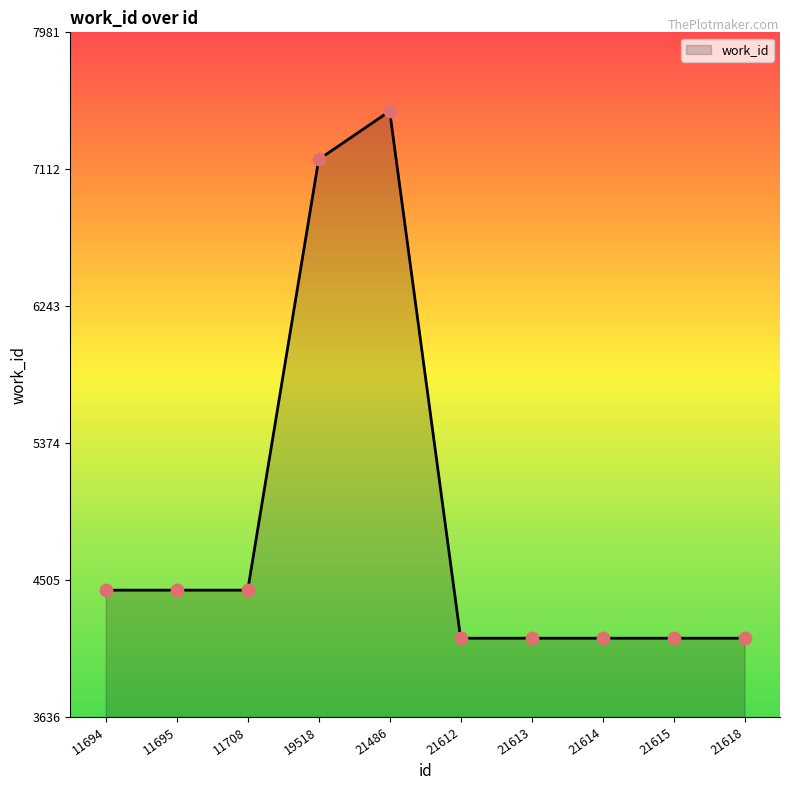

Between 11695 and 21618, which is larger?

11695